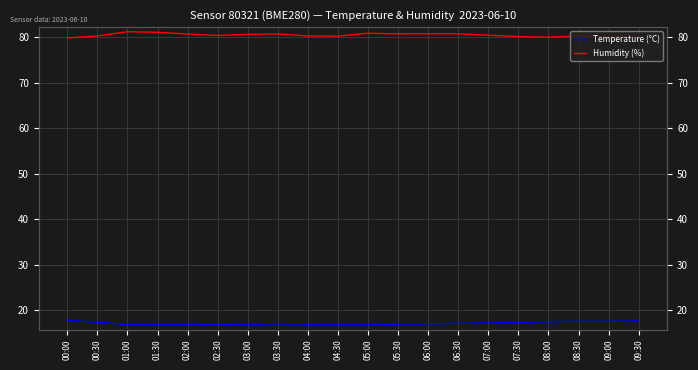

At which label is Temperature (°C) closest to 17?

05:30